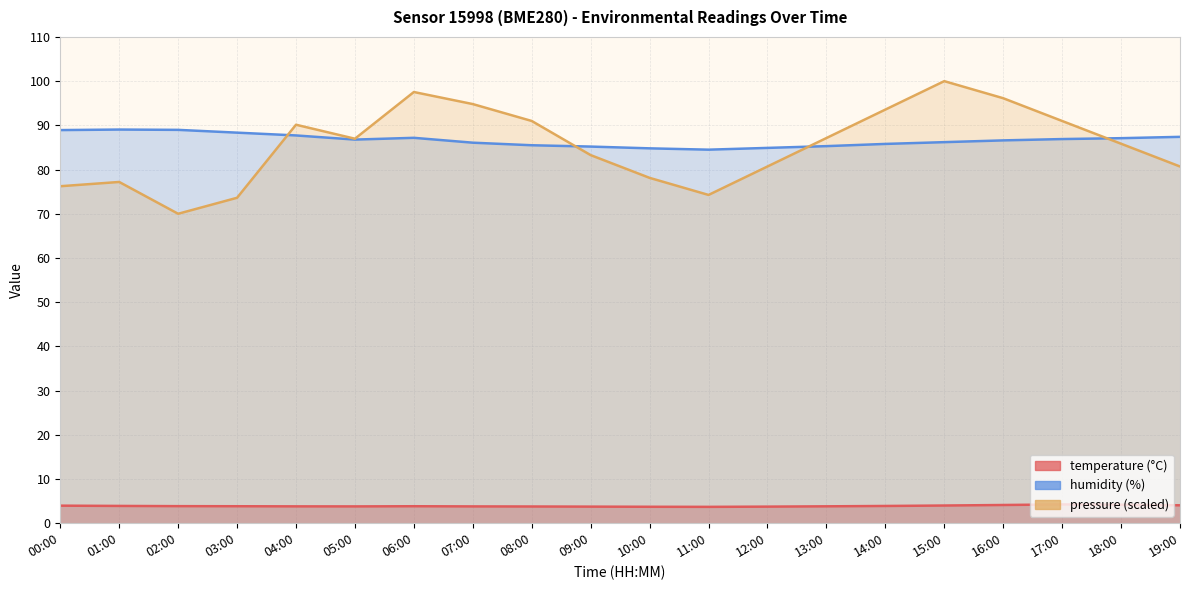

At how many categories does at least one series exceed 67?

20